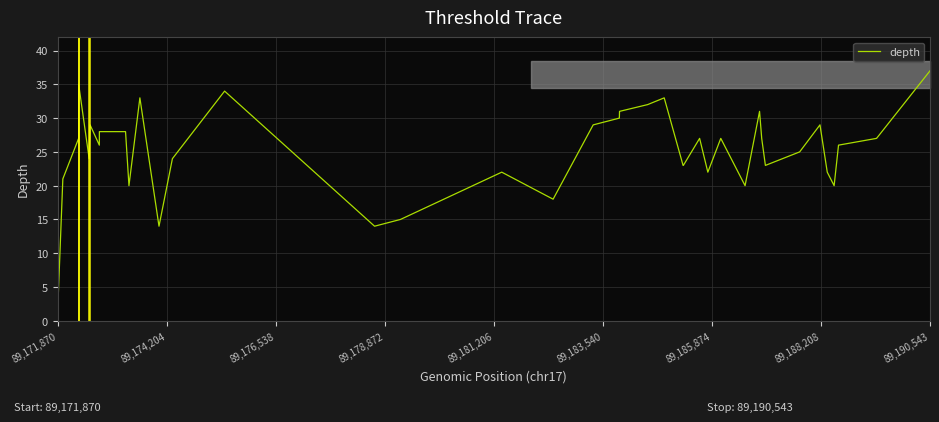

What is the maximum value shown in the chart?

37